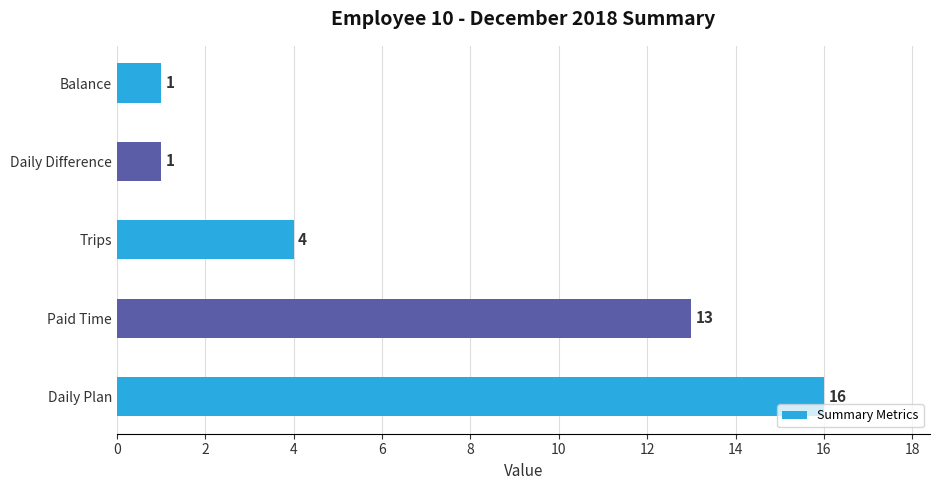

Count the values in the range 1 to 13.

4